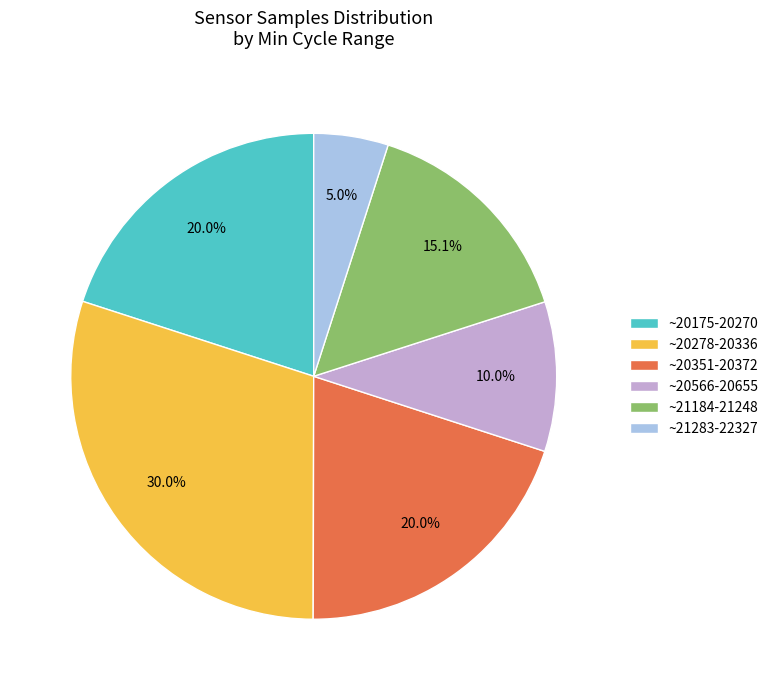

How many slices are in this pie chart?

6